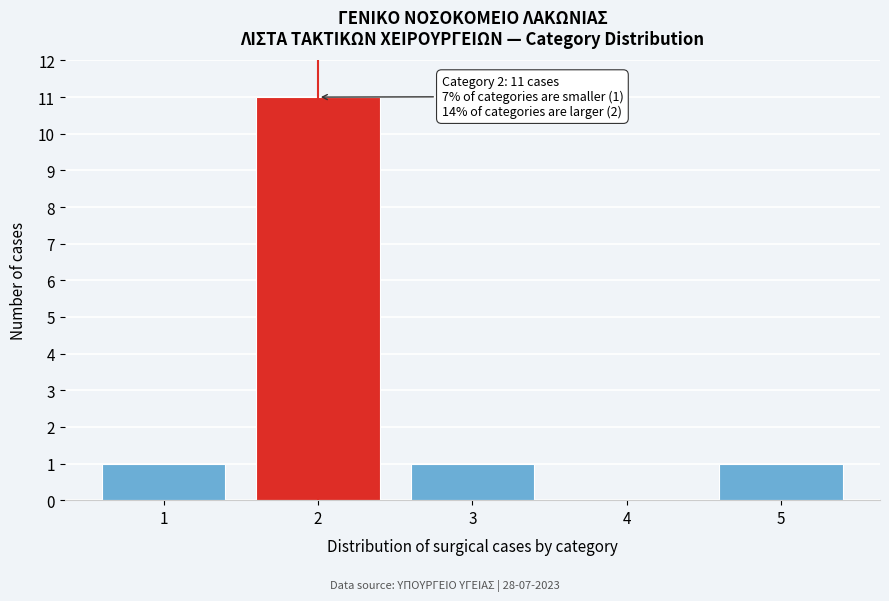

Reading left to right, transcribe all the data shown in this chart.

1=1	2=11	3=1	4=0	5=1